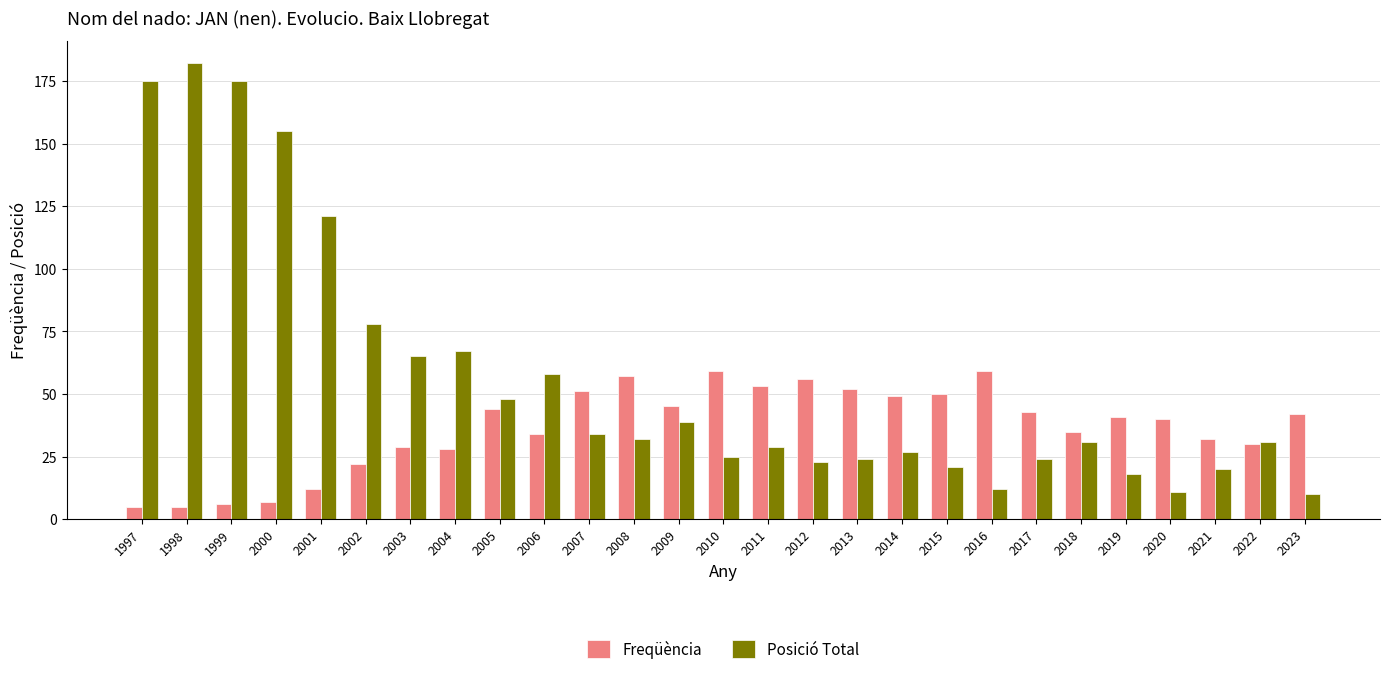

At which category is the sum across all series the highest?

1998